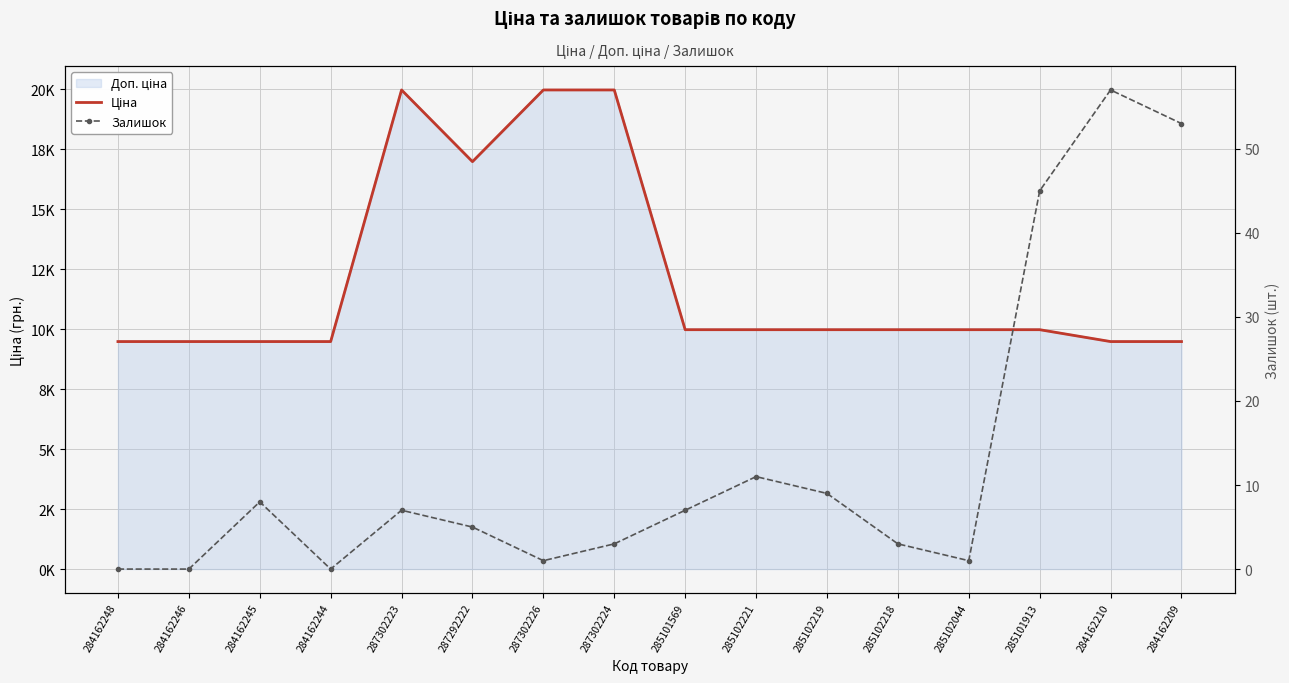

In Ціна, how many points are higher than both neighbors (excluding endpoints)?

1